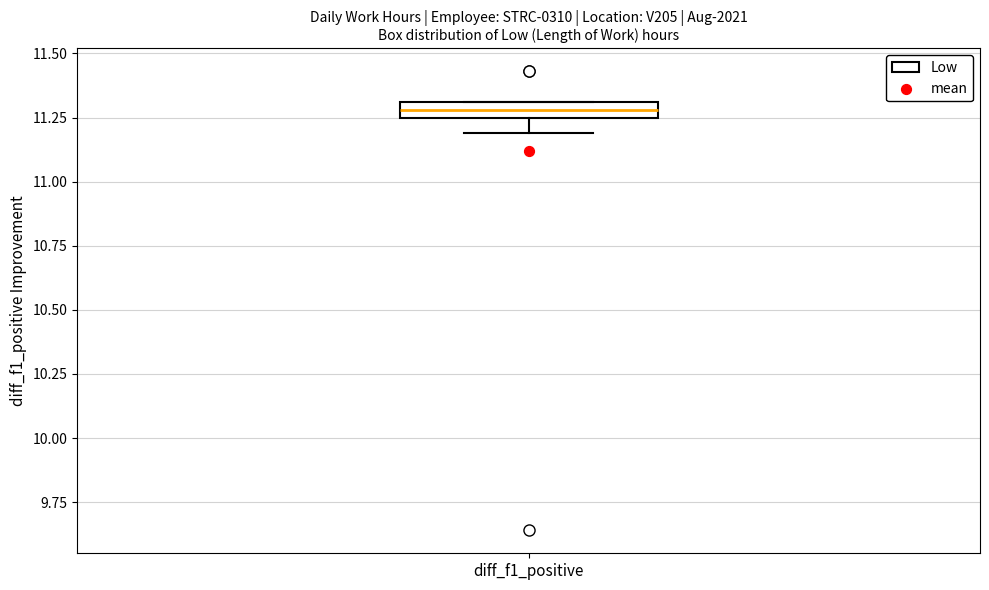

Where does the lower whisker of the box for diff_f1_positive end on the y-axis? The values are not printed on the chart, so give them approximately, as read against the axis.

11.20